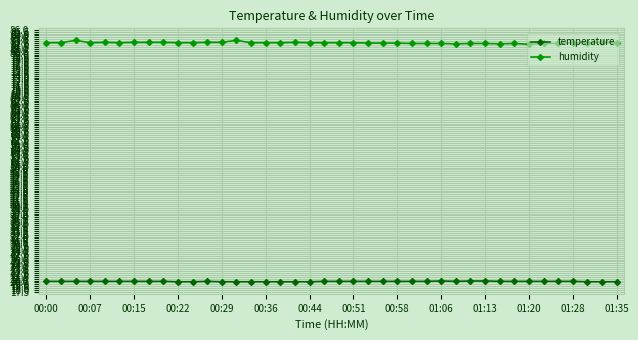

Which series has the largest range (max minus min)?

humidity